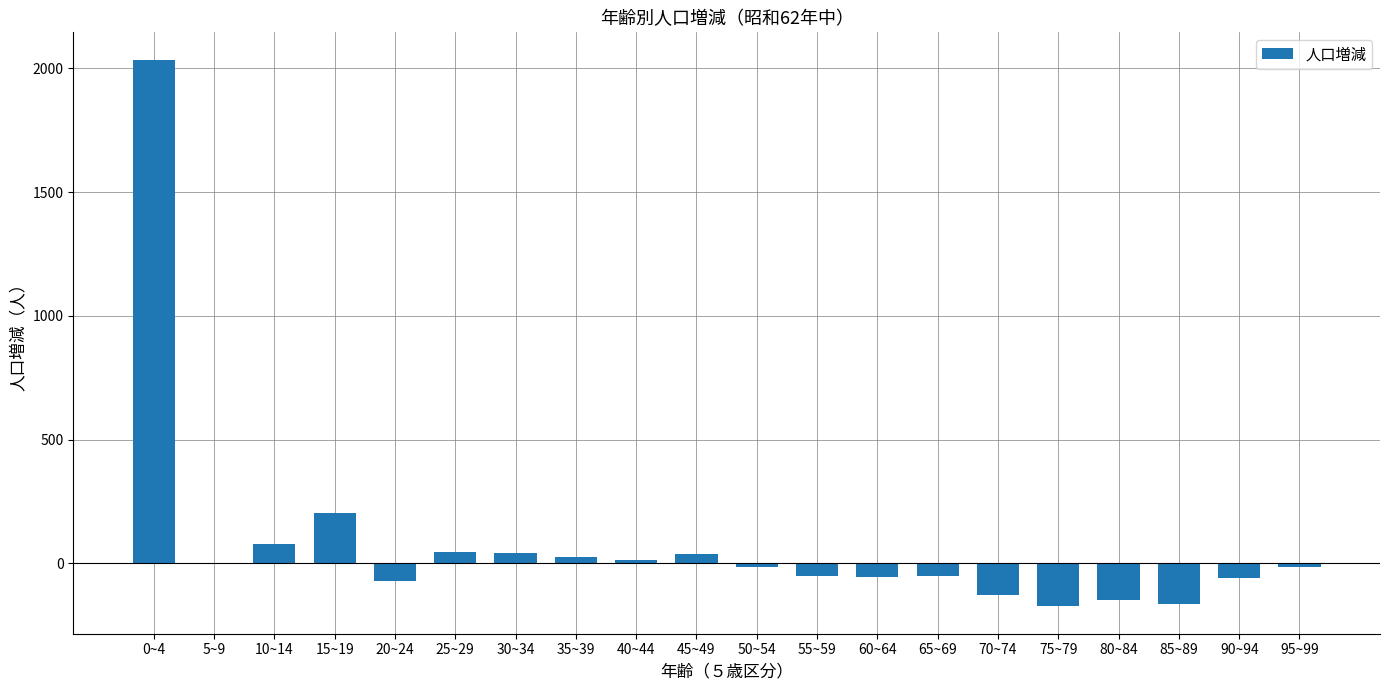

The value at 0~4 is 3066. True or false?

False